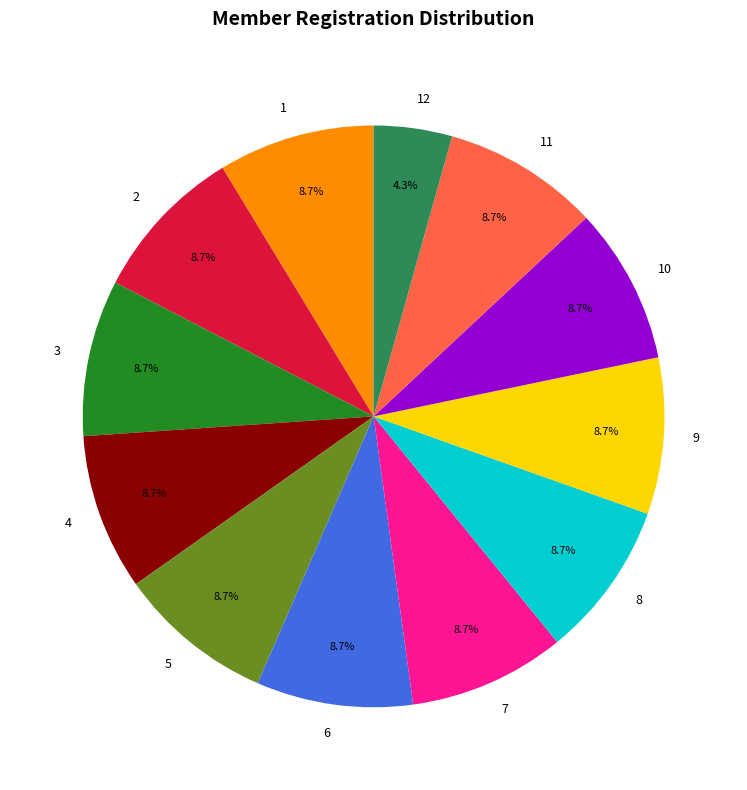

Is there any slice that represents more than half of the pie?

No